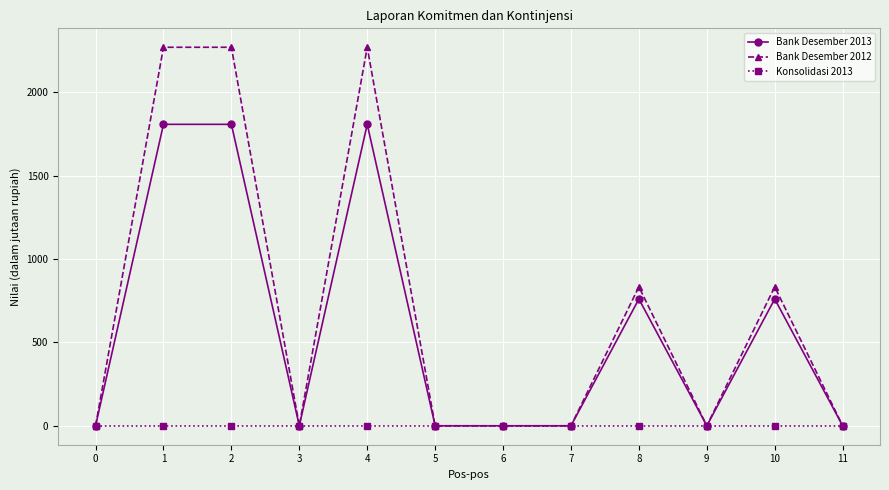

How many lines are shown in the chart?

3